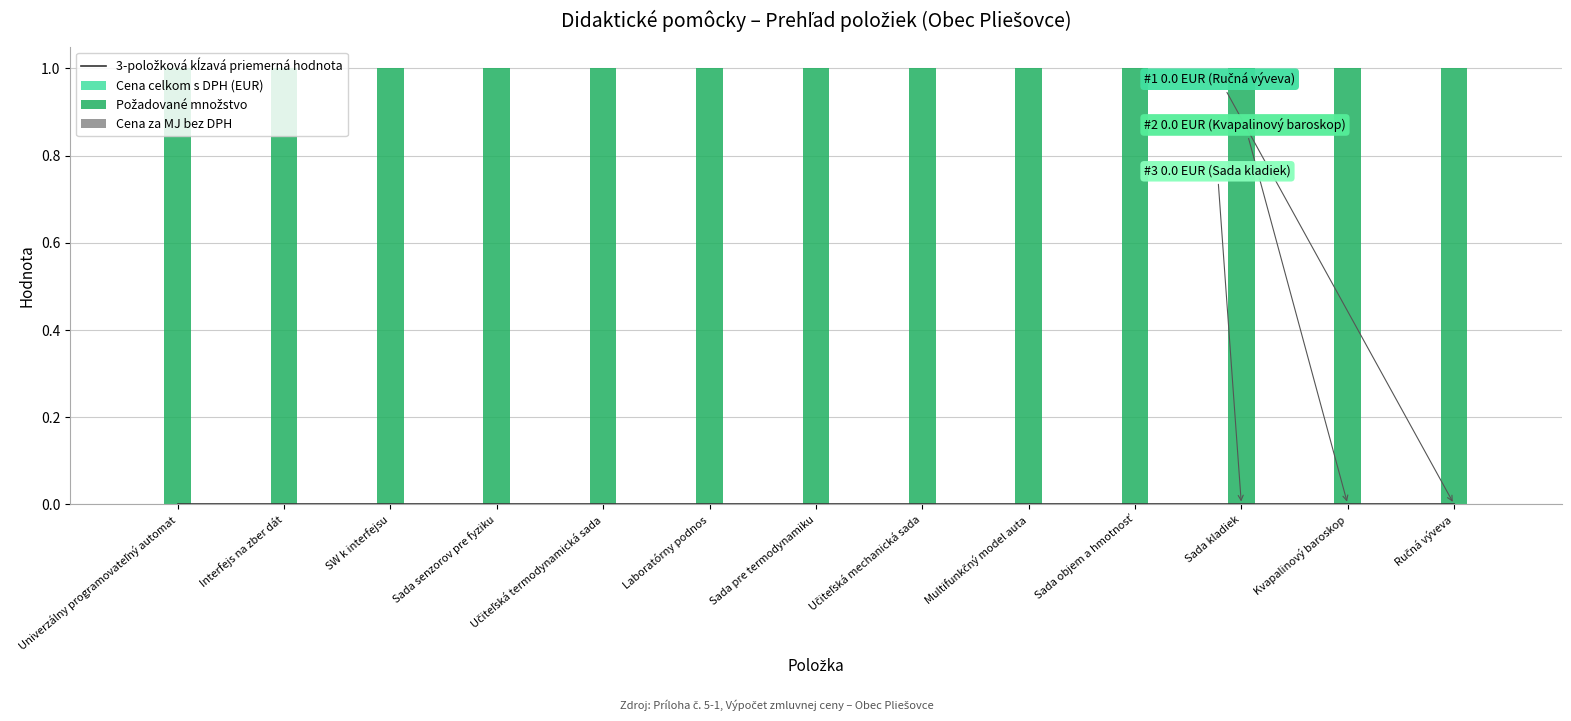

List the labels in order of Cena celkom s DPH (EUR) value, smallest first.

Univerzálny programovateľný automat, Interfejs na zber dát, SW k interfejsu, Sada senzorov pre fyziku, Učiteľská termodynamická sada, Laboratórny podnos, Sada pre termodynamiku, Učiteľská mechanická sada, Multifunkčný model auta, Sada objem a hmotnosť, Sada kladiek, Kvapalinový baroskop, Ručná výveva